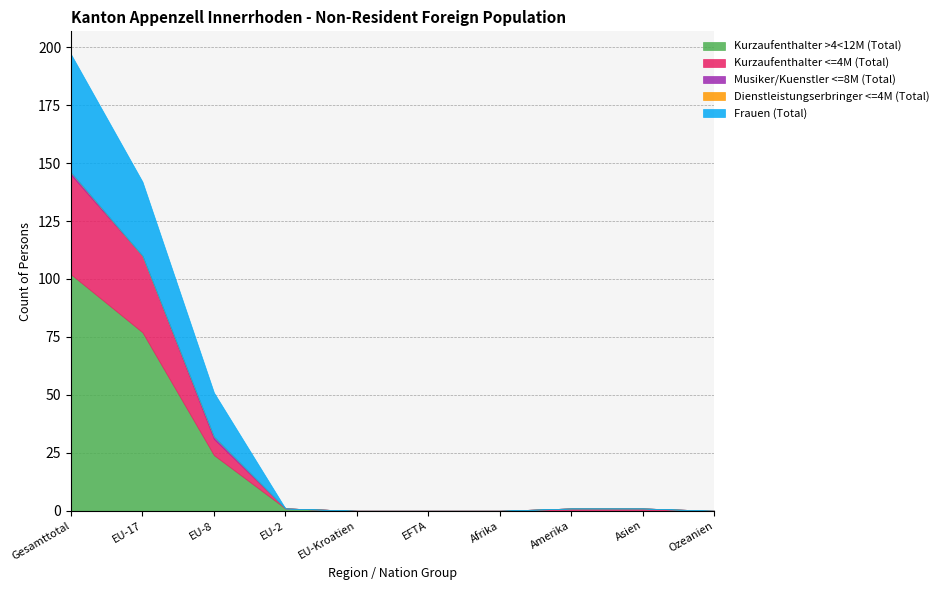

Does the chart have visible grid lines?

Yes